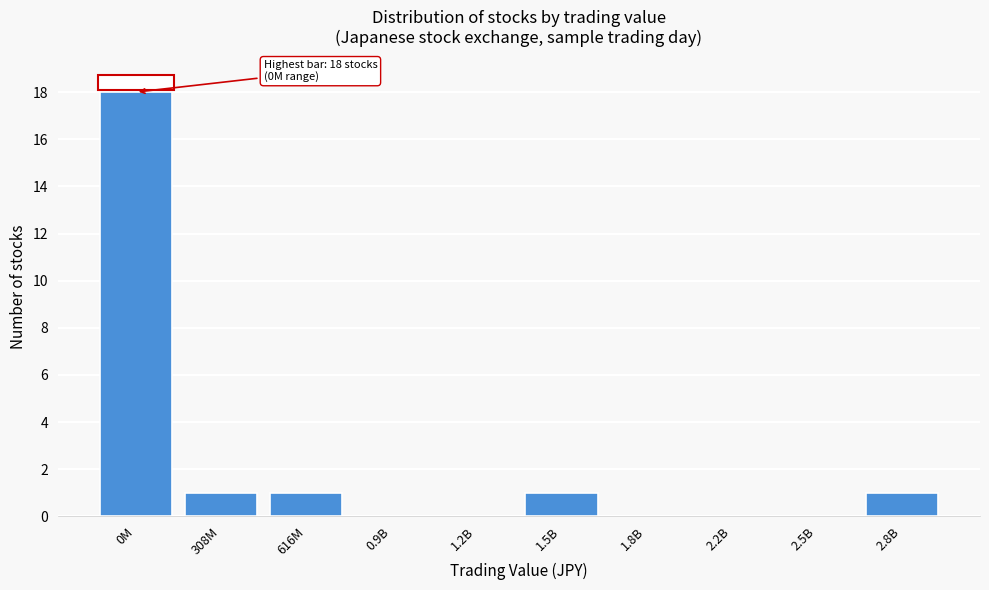

Reading right to left, extract all data points from this chart.

2.8B=1	2.5B=0	2.2B=0	1.8B=0	1.5B=1	1.2B=0	0.9B=0	616M=1	308M=1	0M=18